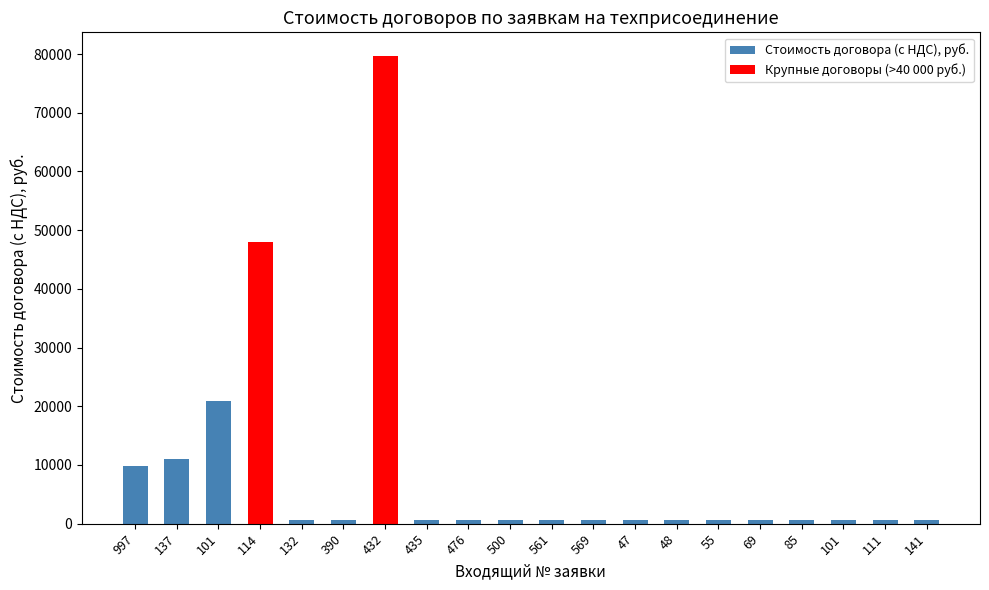

How many values exceed 550?

5